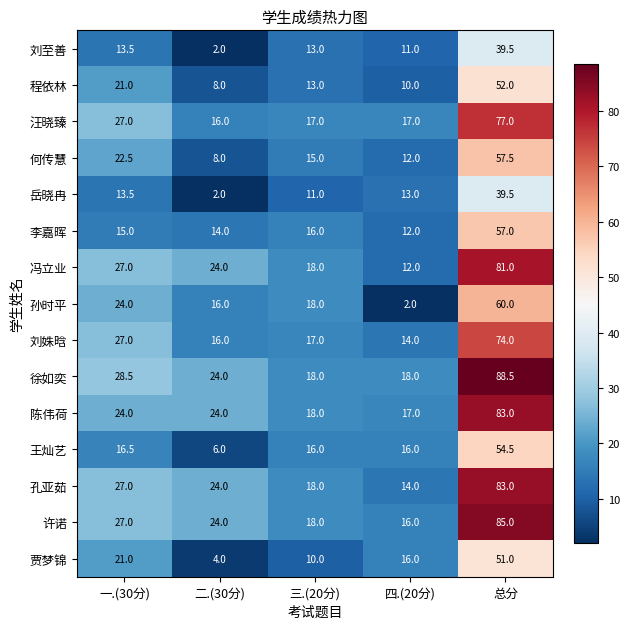

At which label does 孙时平 reach its minimum?

四.(20分)